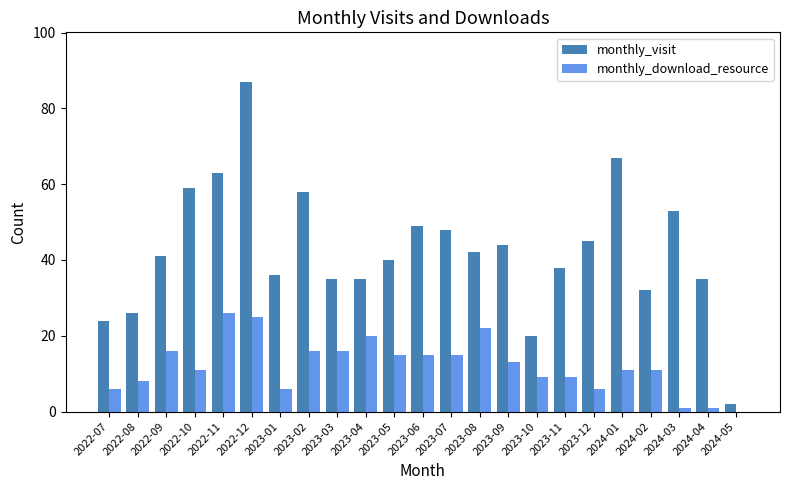

At which label is monthly_visit closest to 44?

2023-09